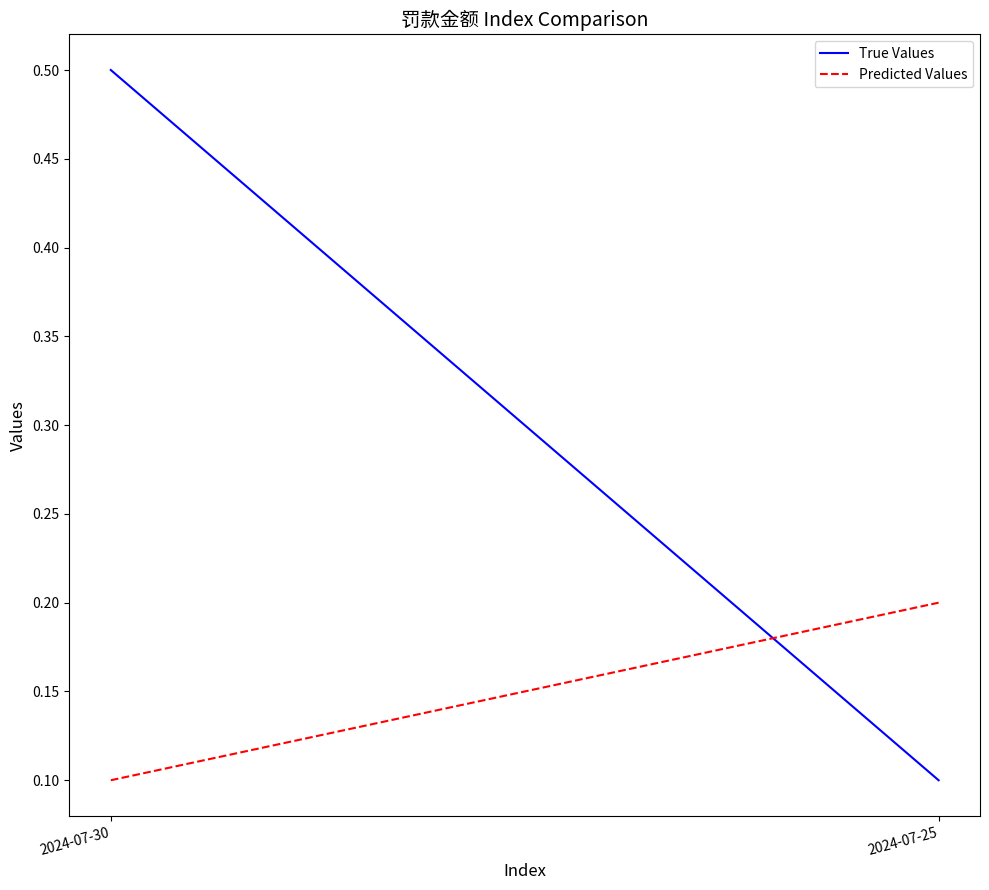

Is it true that True Values equals 0.8 at 2024-07-30?

False